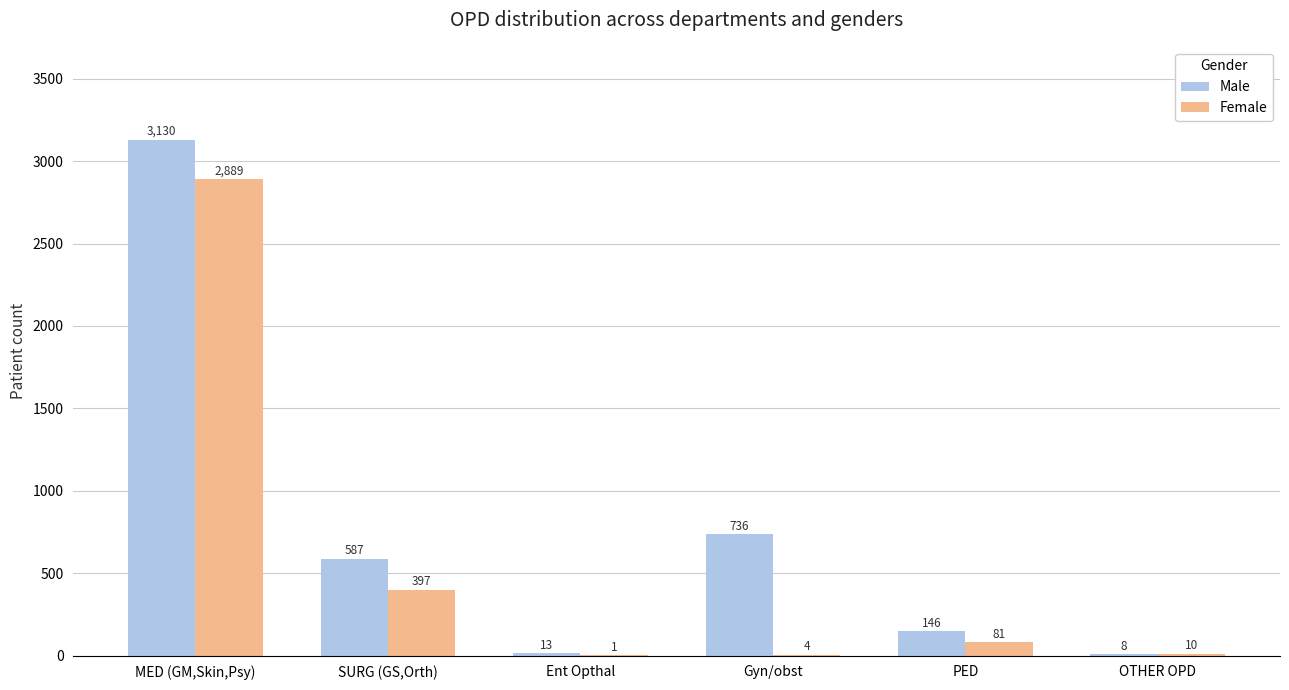

What is the maximum value for Male?

3130